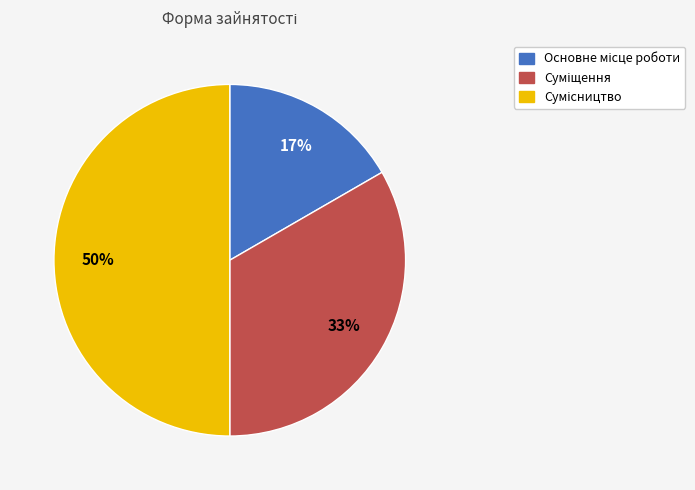

To the nearest percent, what is the difference between the largest and smallest slice percentages?

33%